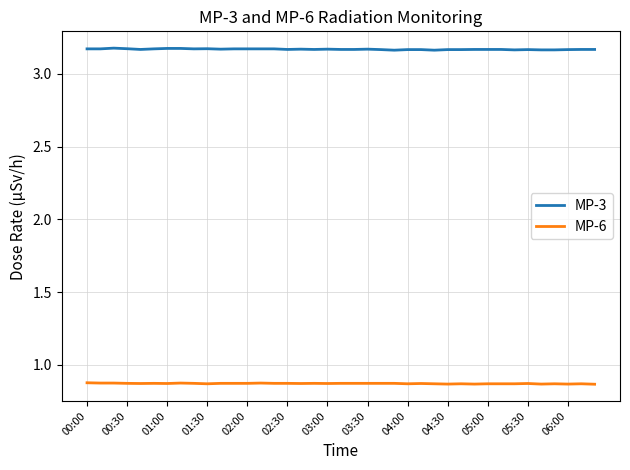

Rank the series by their average value, from lowest to highest.

MP-6, MP-3